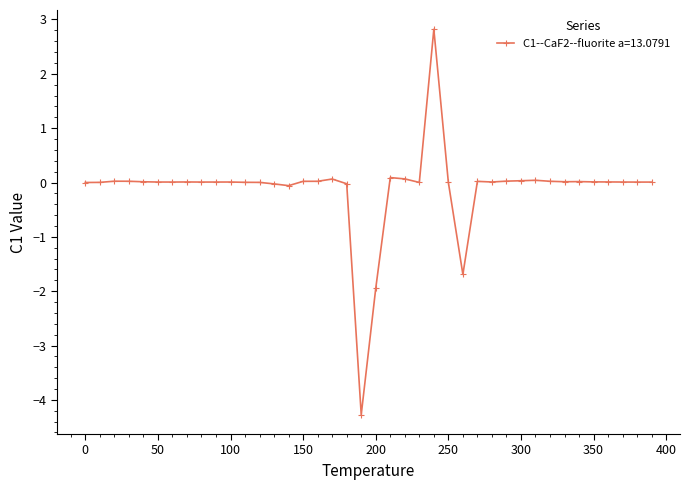

True or false: there are more than 2 points higher than both neighbors.

True